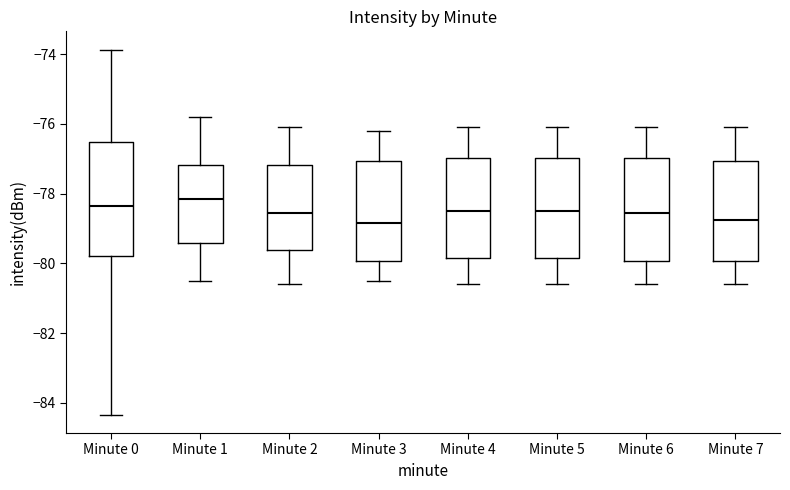

Where does the lower whisker of the box for Minute 5 end on the y-axis? The values are not printed on the chart, so give them approximately, as read against the axis.

-80.6